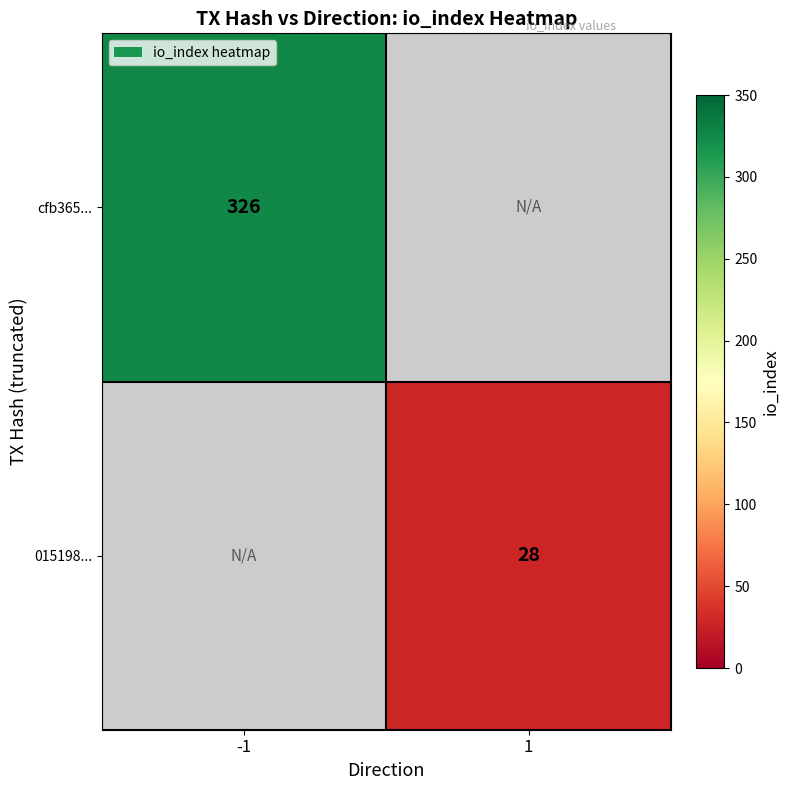

True or false: cfb365... has a value of 326 at -1.

True